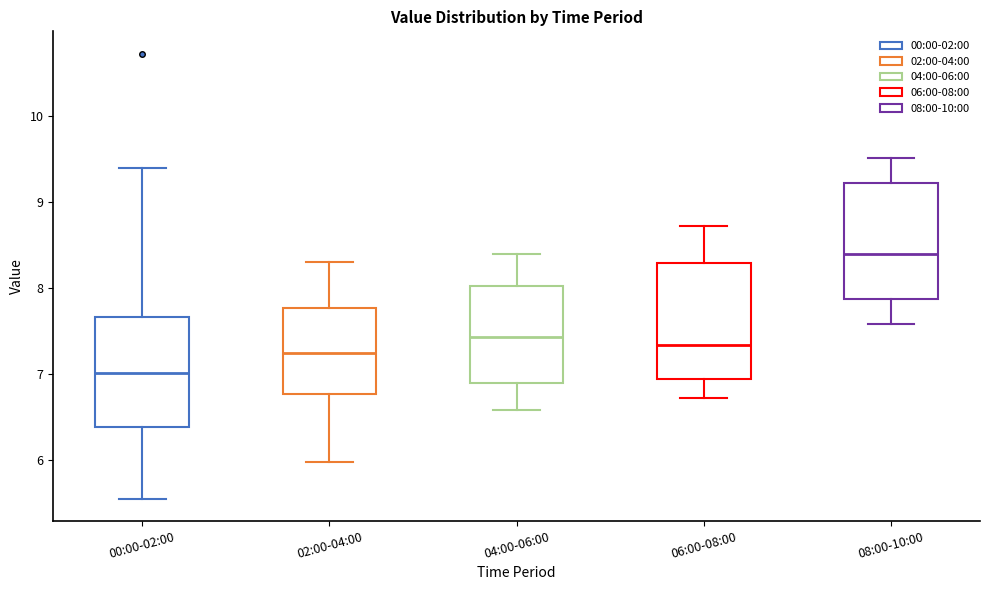

Which box has the lowest median line?

00:00-02:00